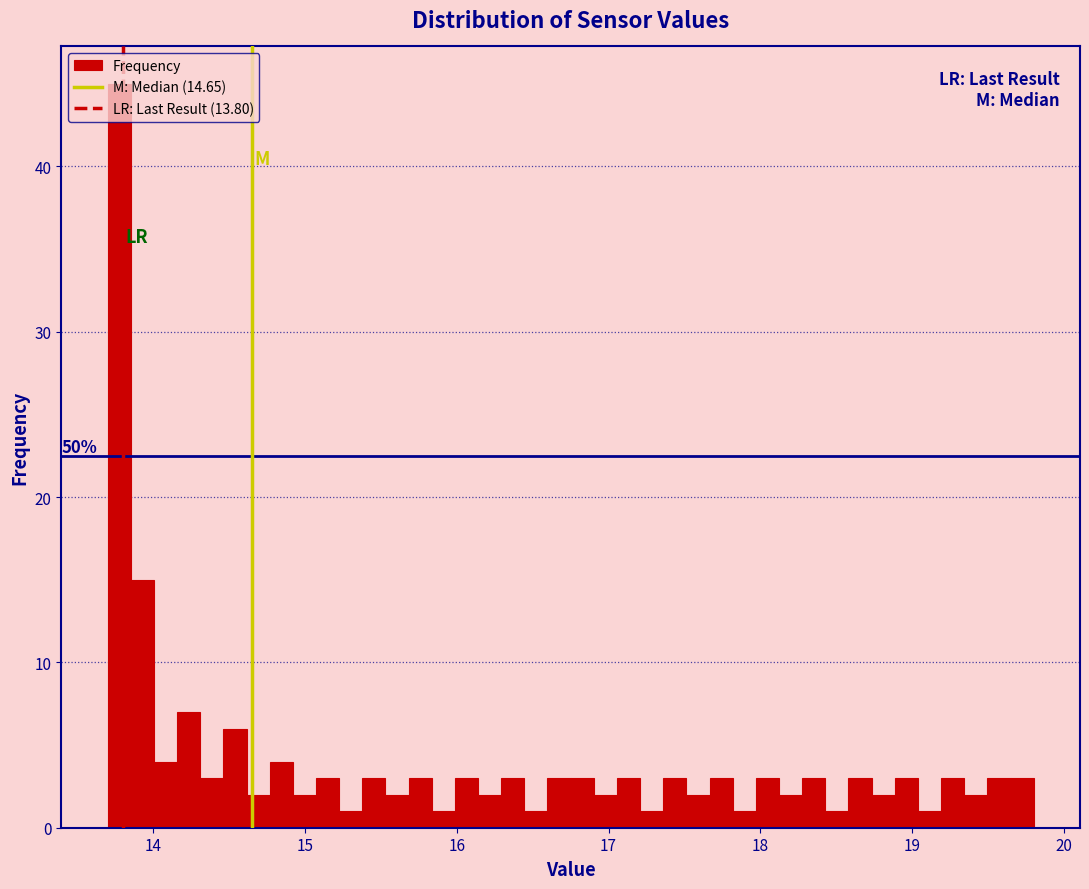

Read against the x-axis, roughly where is the centre of the tallest bar?

13.8